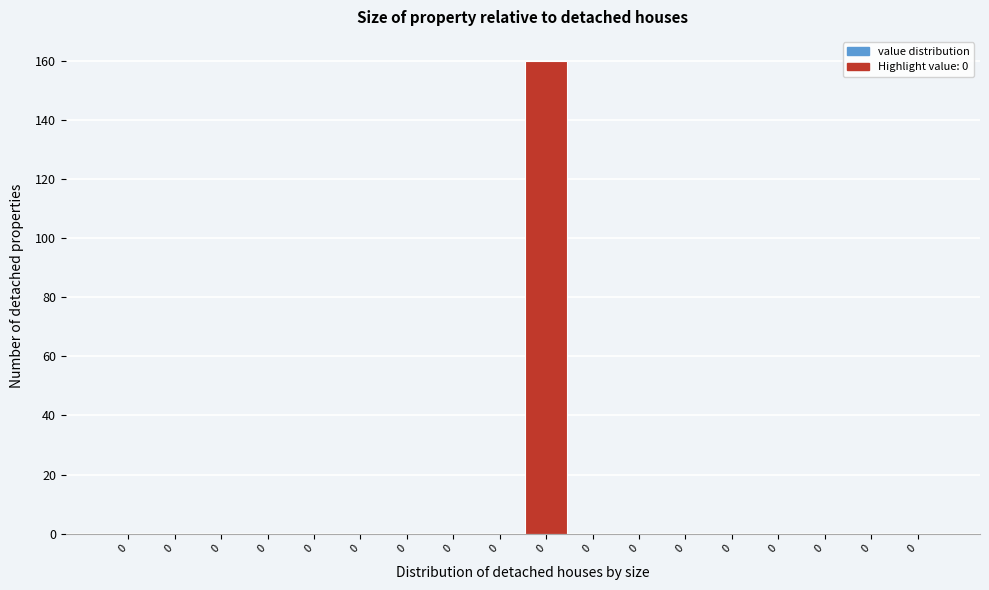

How many distinct data groups are displayed?

1